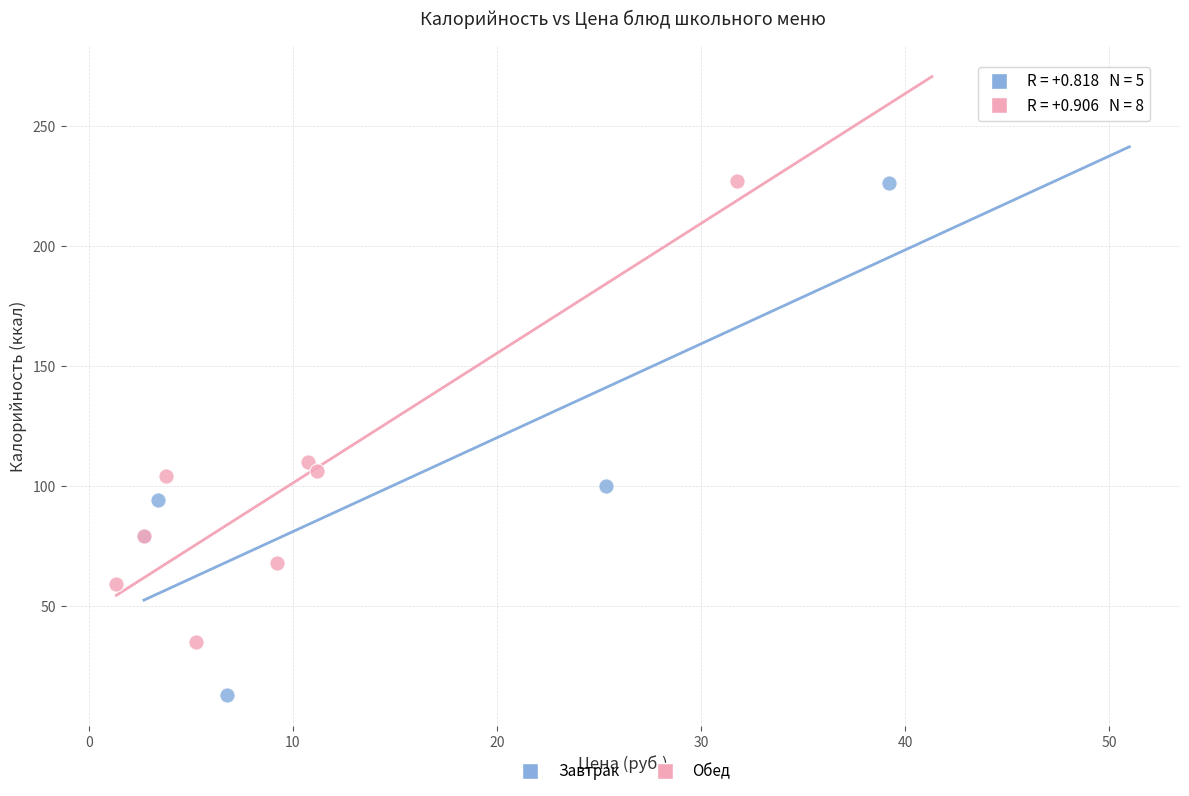

Which series contains the lowest Y value?

Завтрак